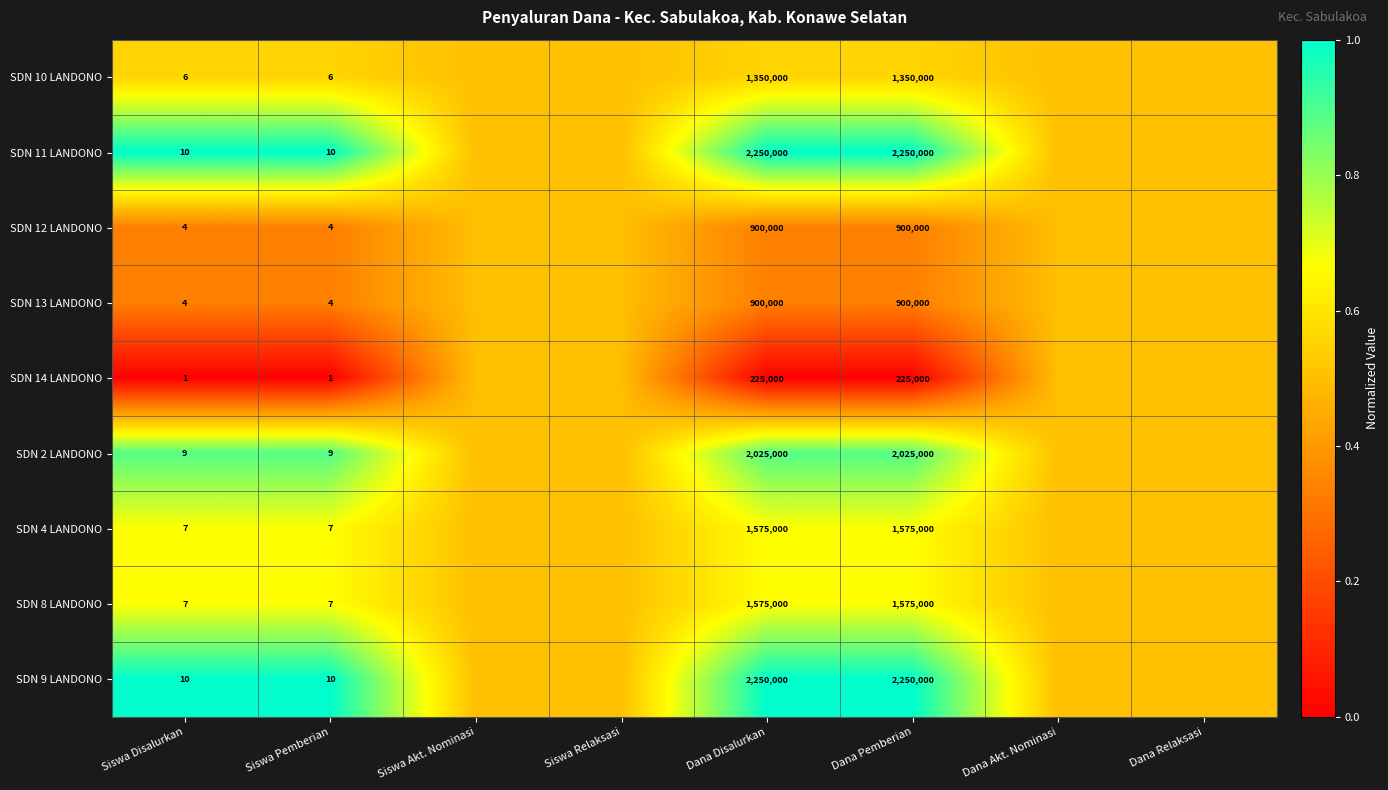

What is the difference between the highest and lowest values at Dana Disalurkan?

2025000.0